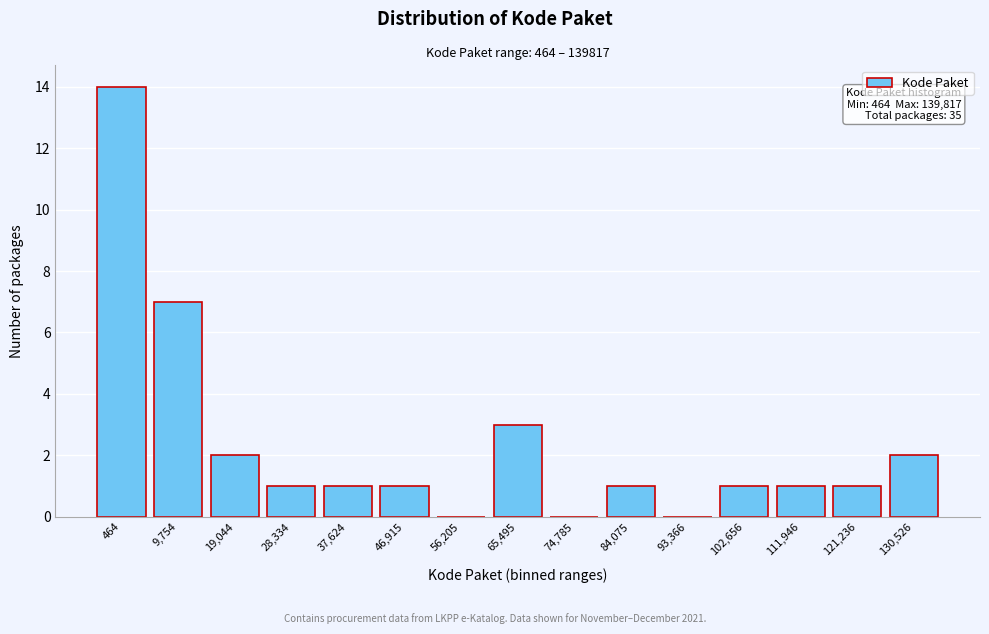

Reading left to right, transcribe all the data shown in this chart.

464=14	9,754=7	19,044=2	28,334=1	37,624=1	46,915=1	56,205=0	65,495=3	74,785=0	84,075=1	93,366=0	102,656=1	111,946=1	121,236=1	130,526=2